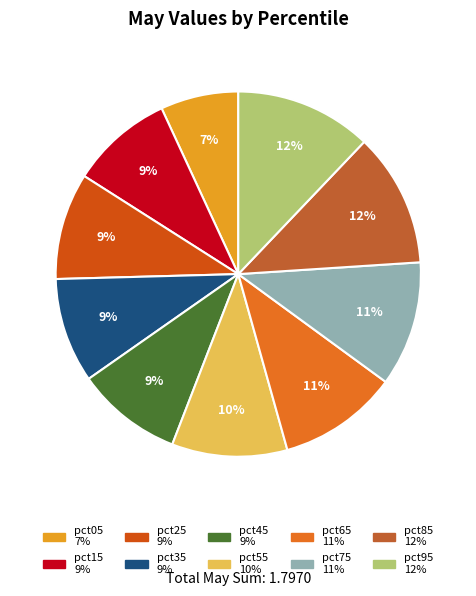

To the nearest percent, what is the difference between the pct15 and pct65 slice percentages?

2%